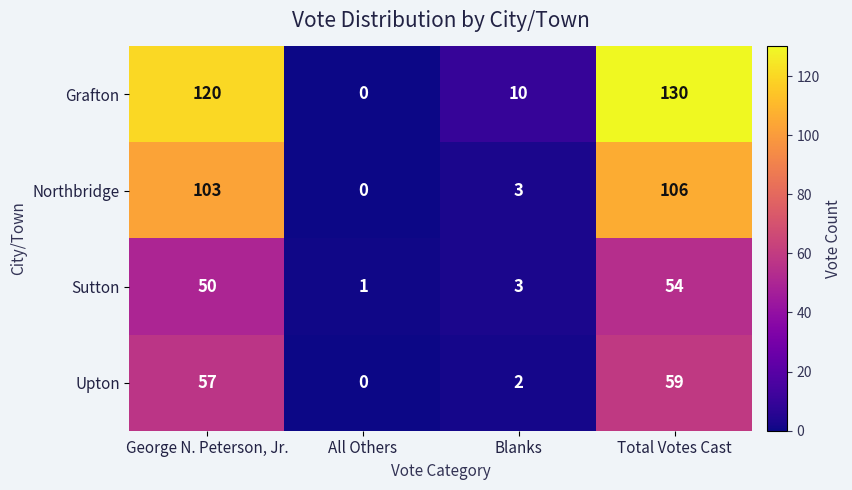

The Sutton series shows 3 at Blanks. True or false?

True